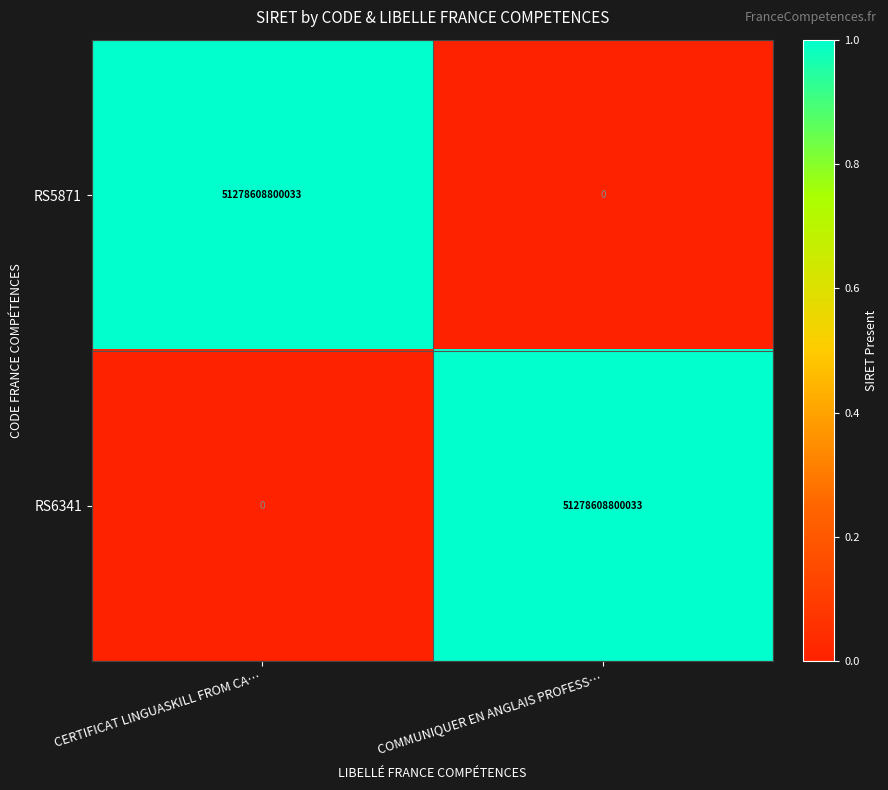

What is the difference between the highest and lowest values at CERTIFICAT LINGUASKILL FROM CA…?

51278608800033